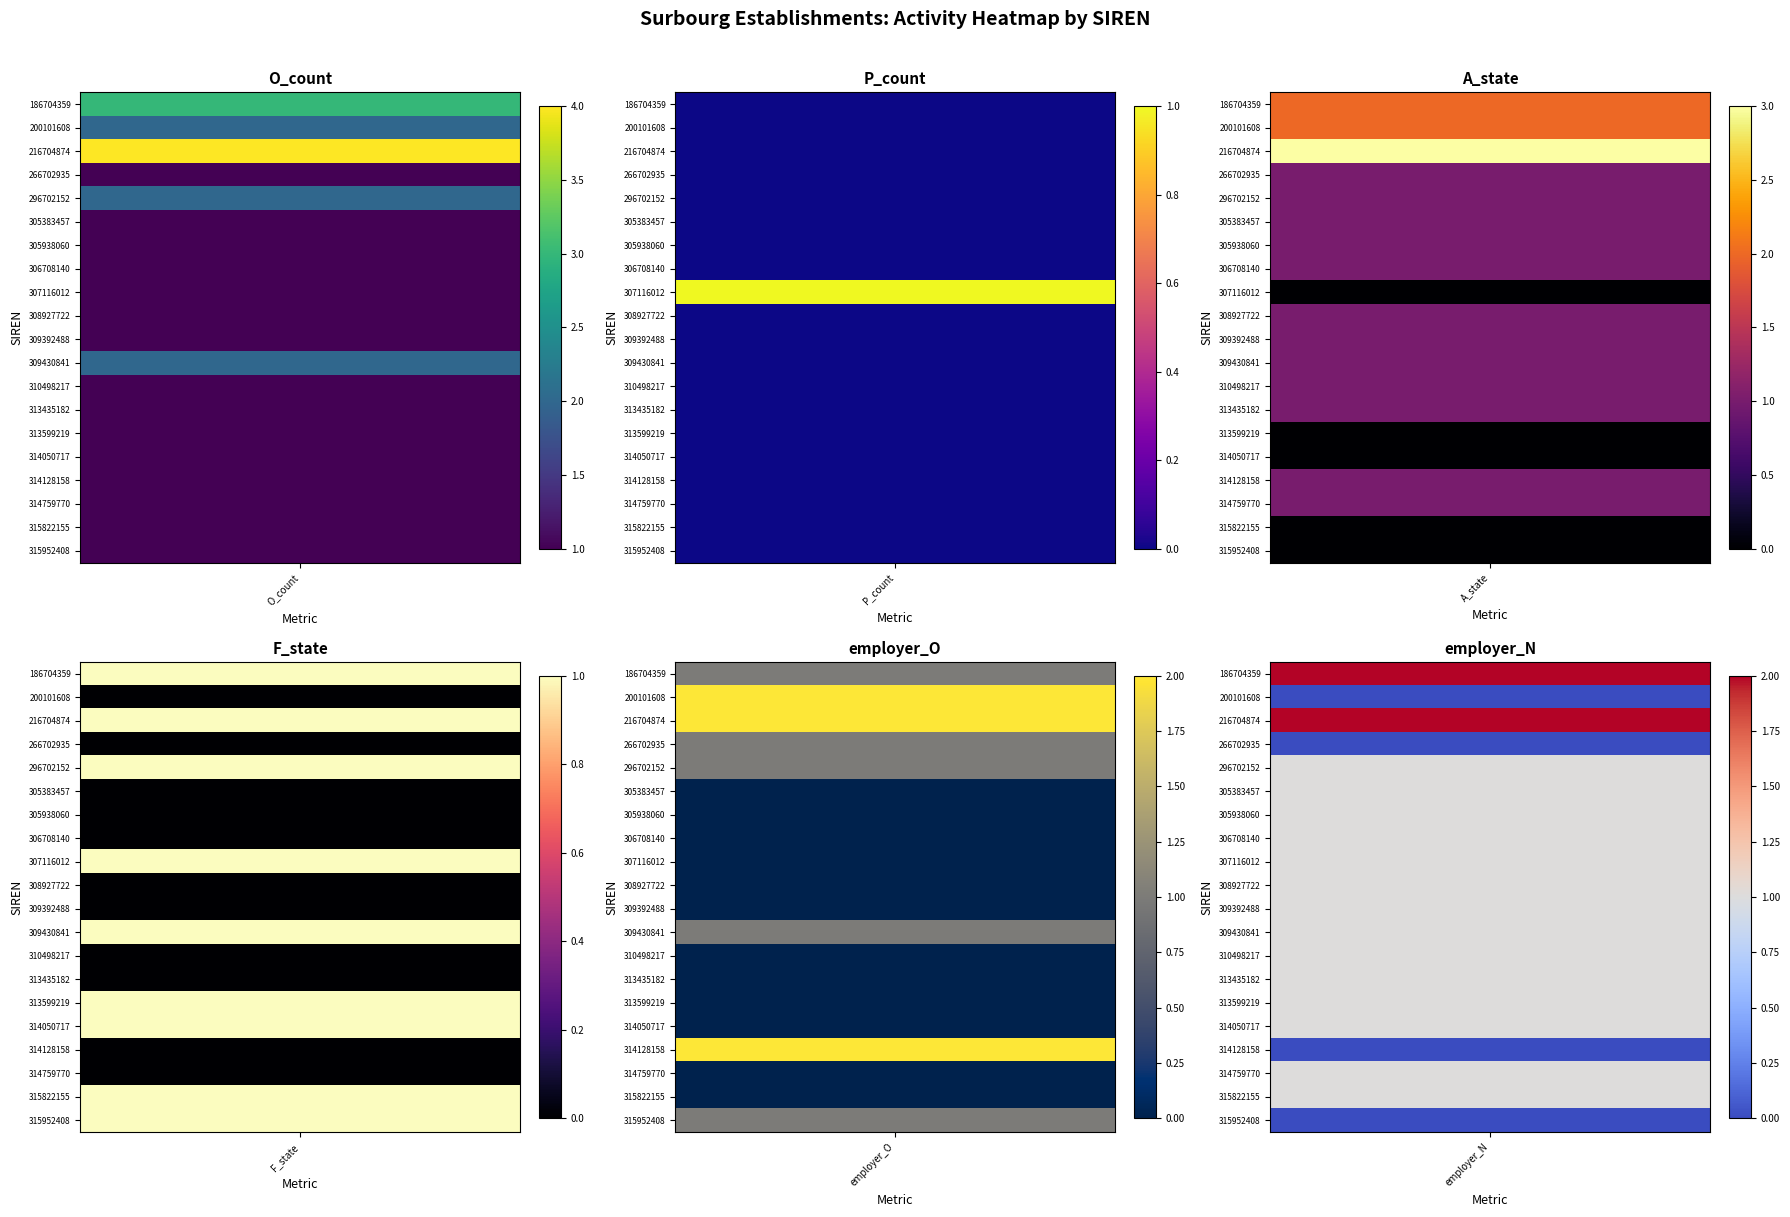

What is the average value of the employer_O series?

1